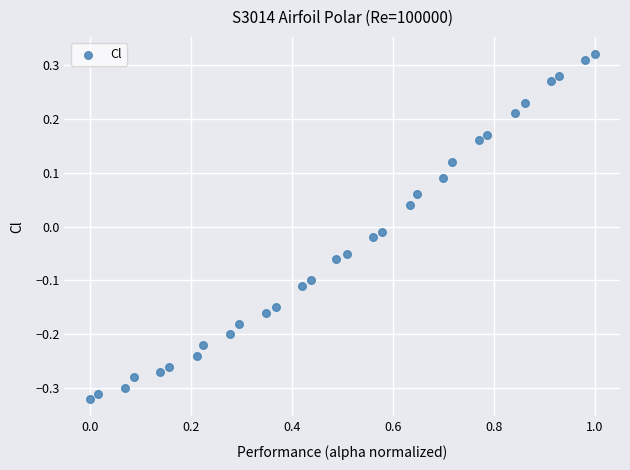

What is the range of X values (max minus min)?

1.0